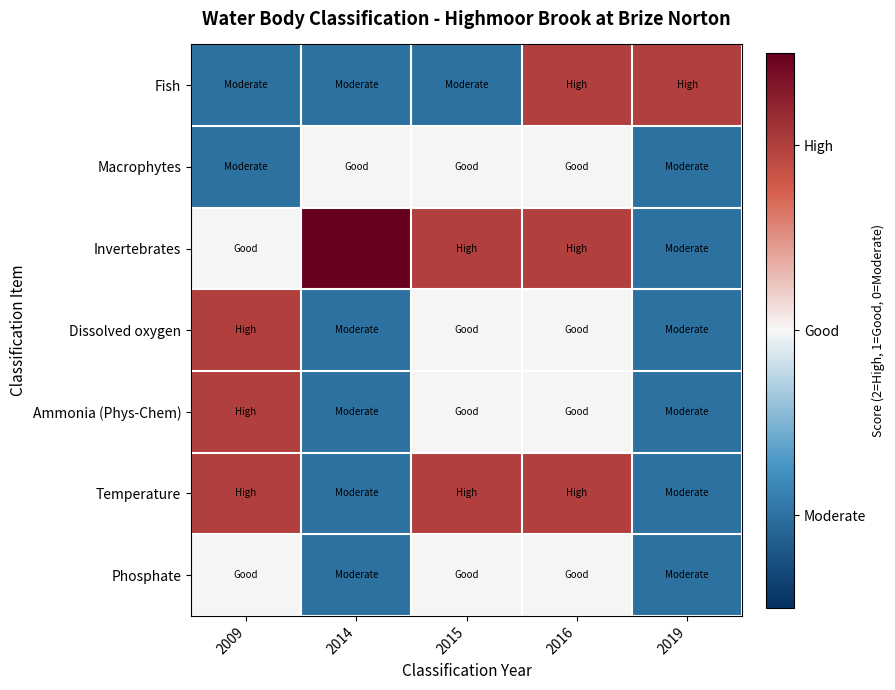

Which has a higher value, 2015 or 2016?

2016